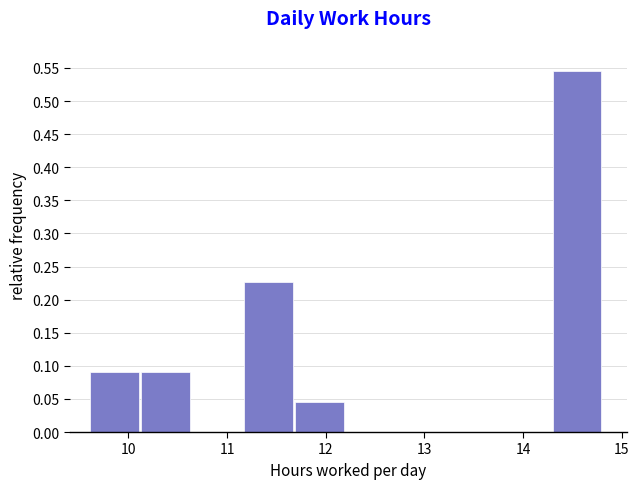

Which range on the x-axis has the tallest bar?

14.3 to 14.8